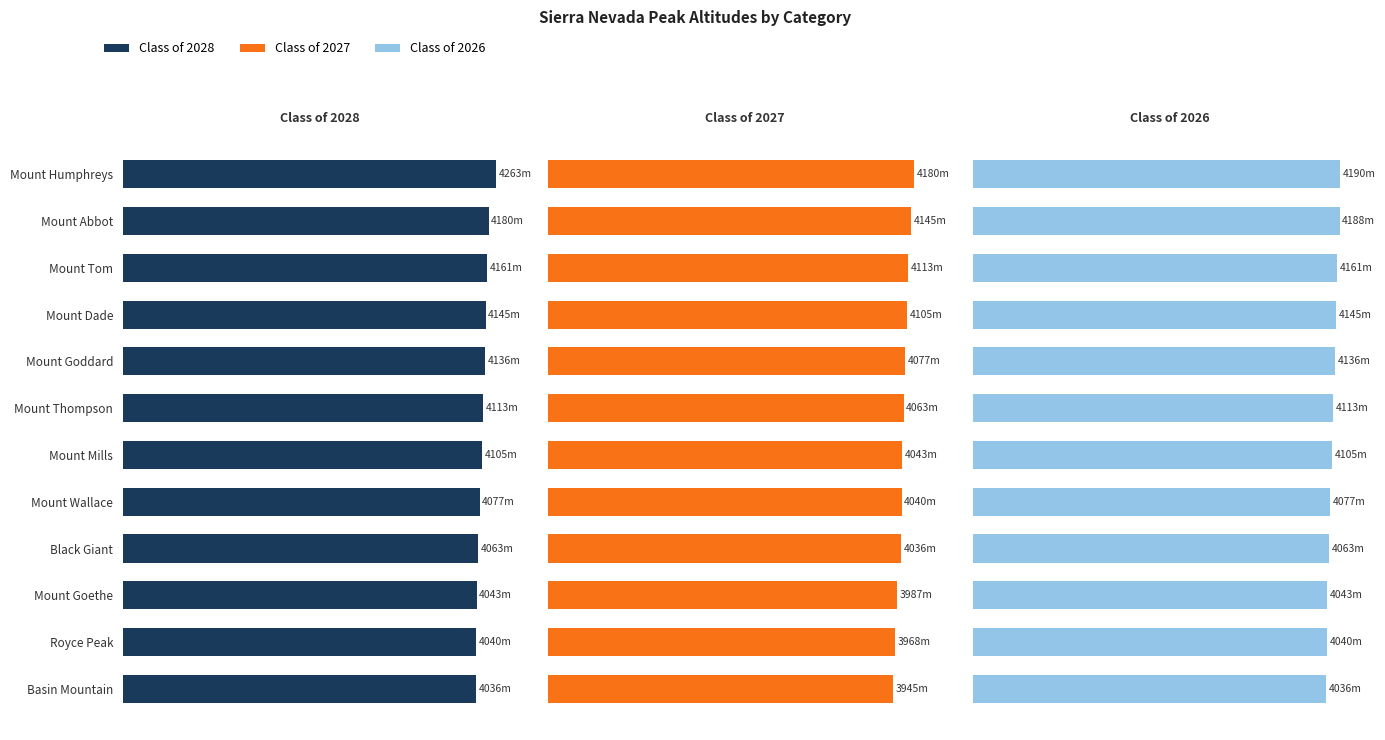

What are all the series names shown in the legend?

Class of 2028, Class of 2027, Class of 2026